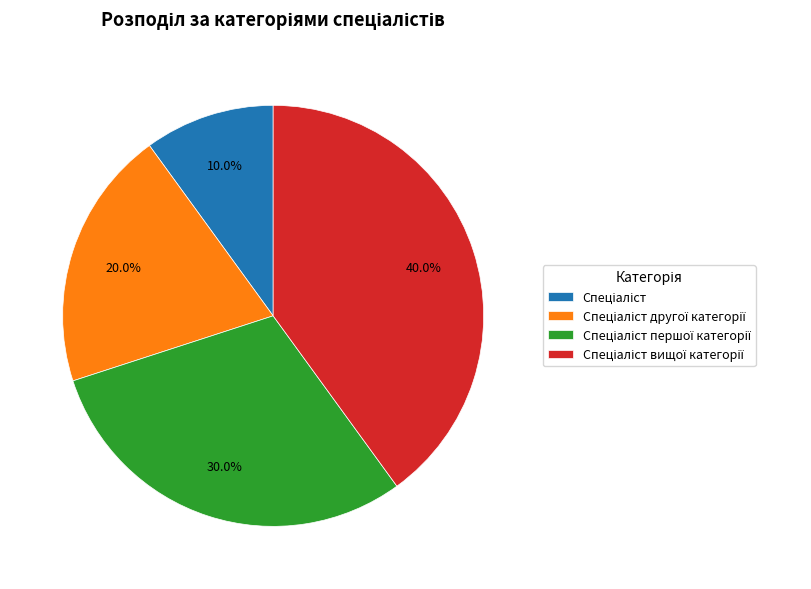

Does any single category account for the majority?

No